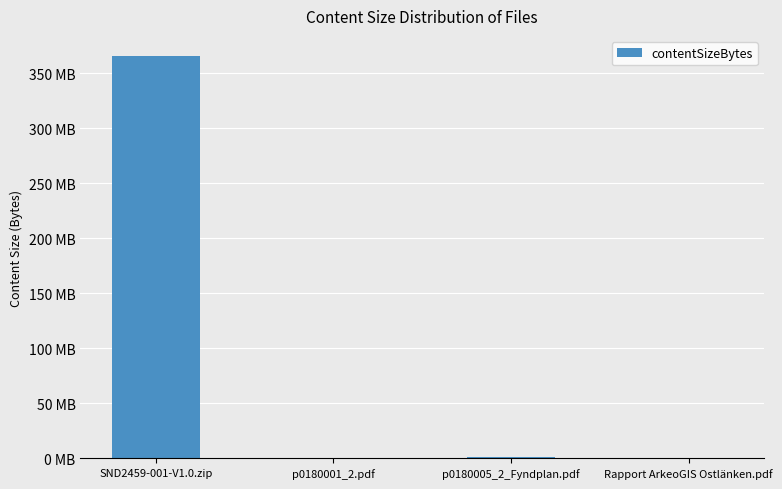

Rank the categories by value from highest to lowest.

SND2459-001-V1.0.zip, p0180005_2_Fyndplan.pdf, p0180001_2.pdf, Rapport ArkeoGIS Ostlänken.pdf